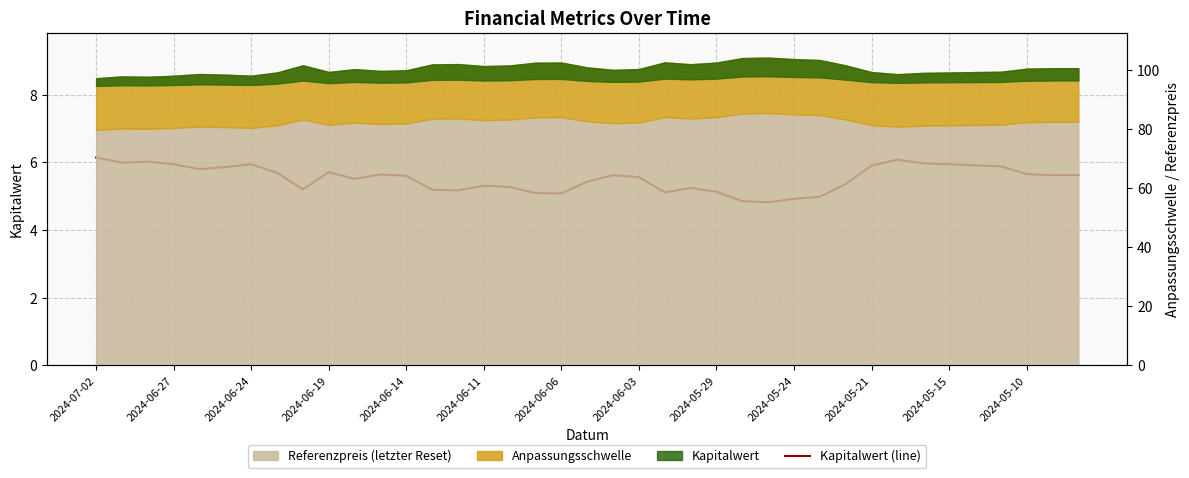

Which category has the highest value across all series?

2024-07-02